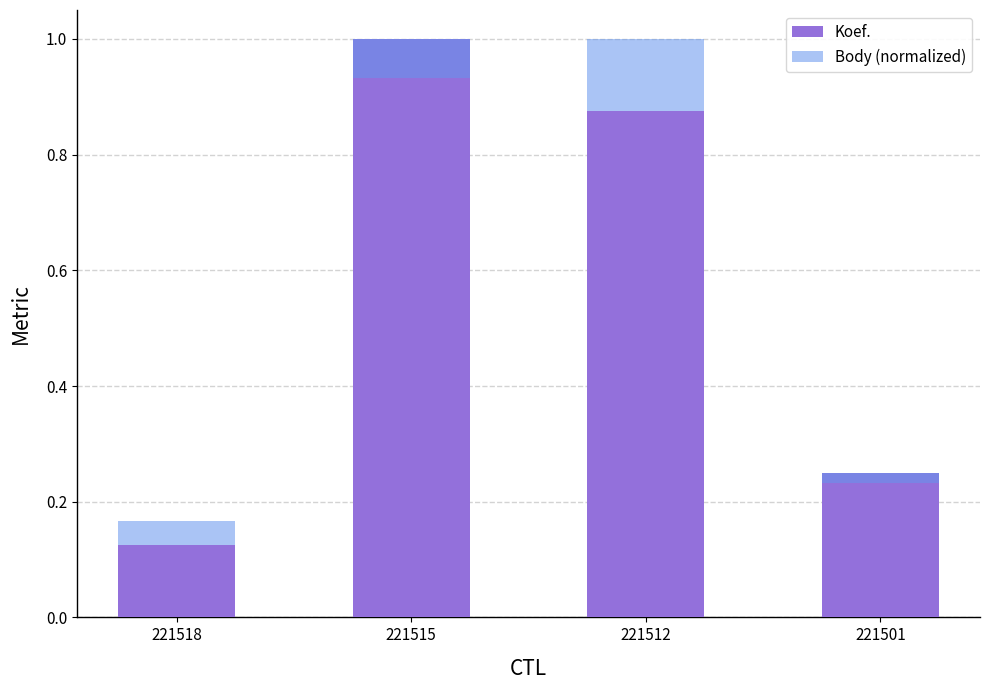

Which category has the highest value across all series?

221515